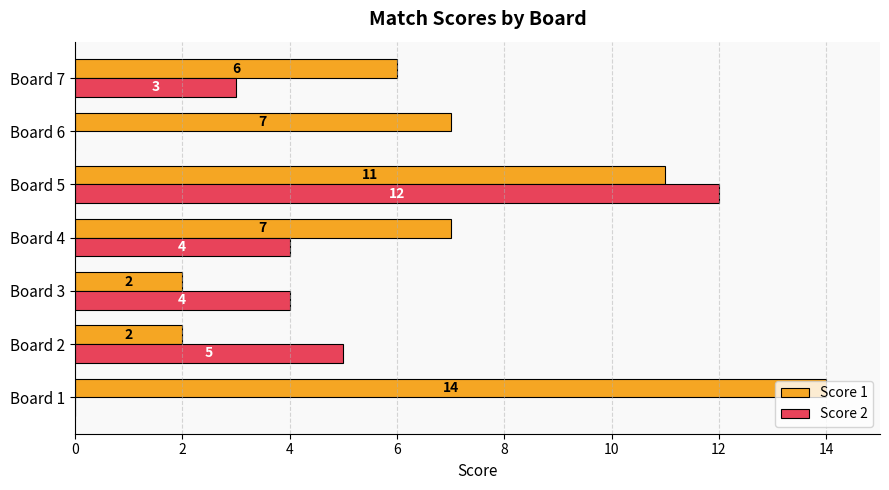

What is the sum of the Score 2 values at Board 4 and Board 6?

4